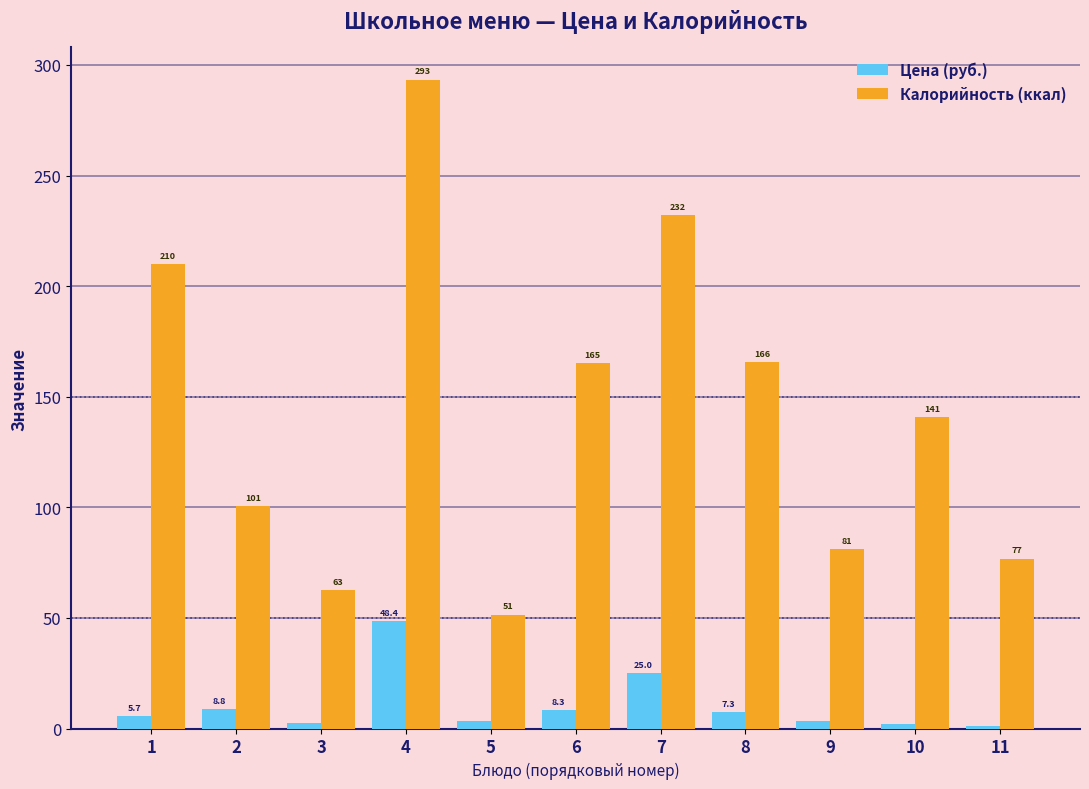

Which series has the largest total across all categories?

Калорийность (ккал)